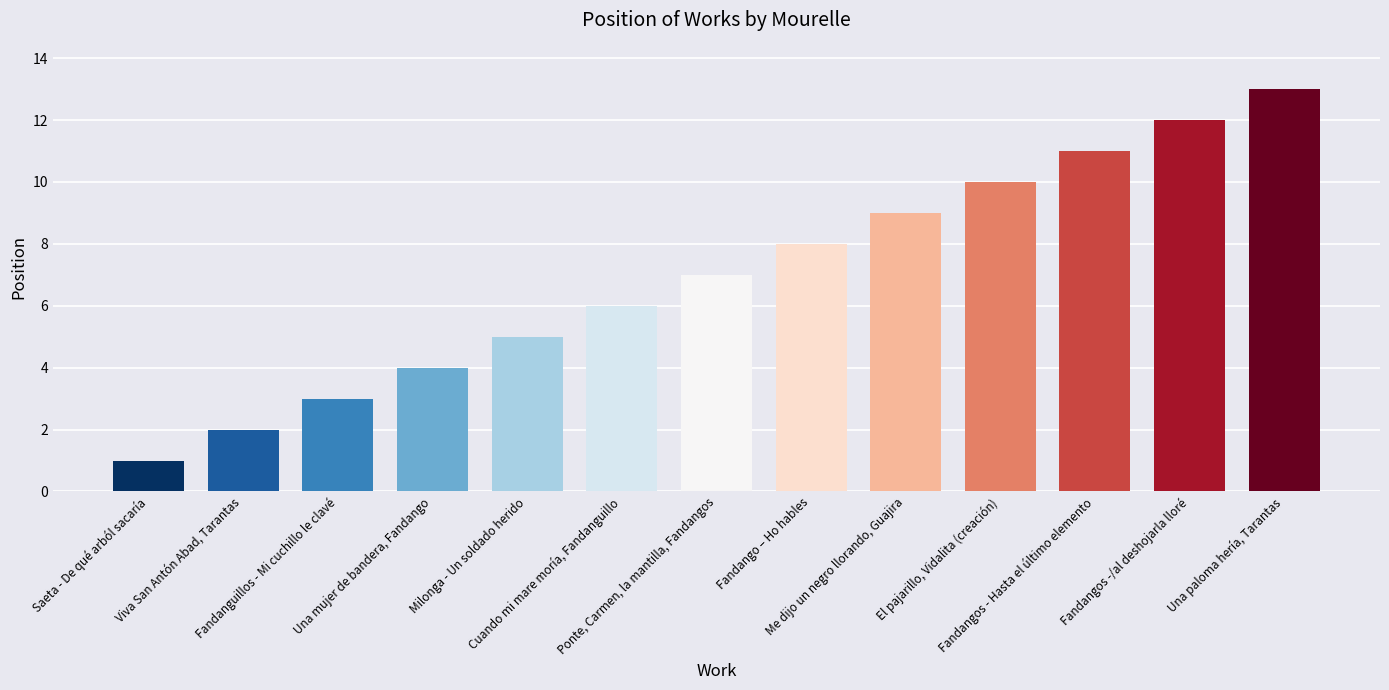

Reading left to right, transcribe all the data shown in this chart.

1	2	3	4	5	6	7	8	9	10	11	12	13